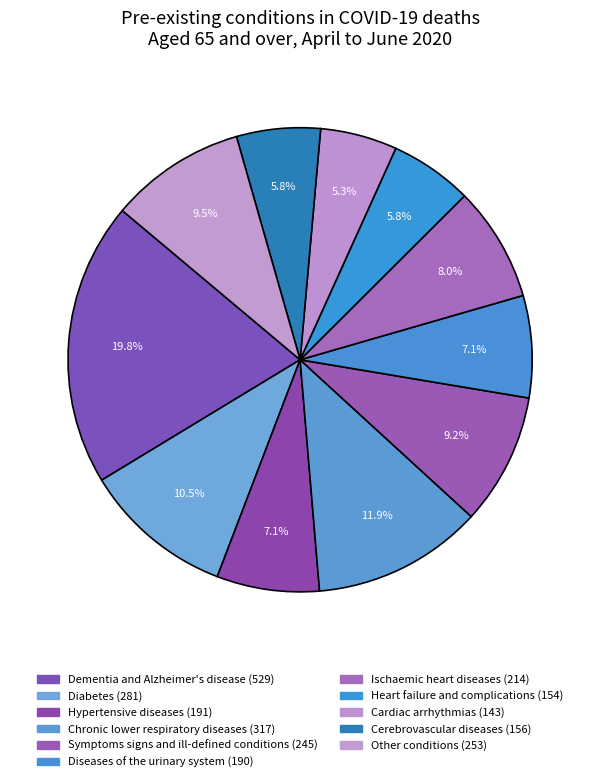

What is the total percentage of Chronic lower respiratory diseases and Cerebrovascular diseases?

17.7%